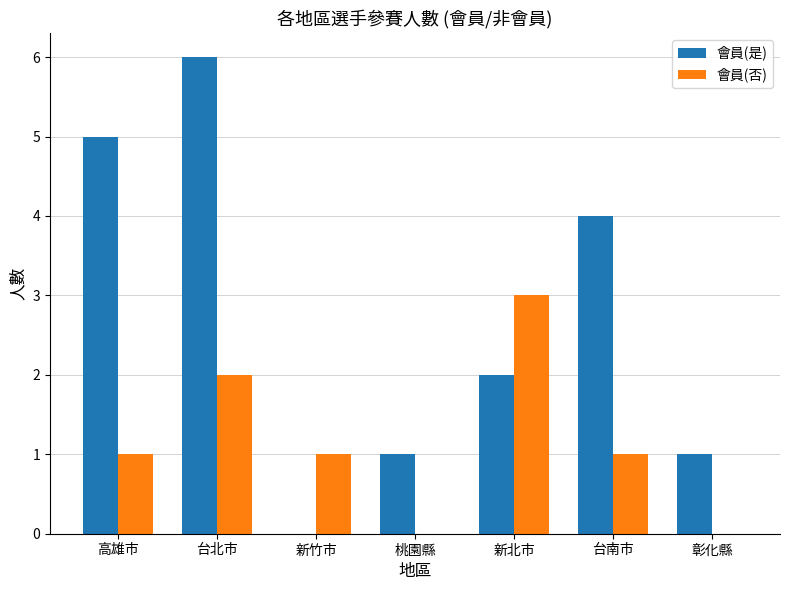

Which series changed the most between 台北市 and 彰化縣?

會員(是)